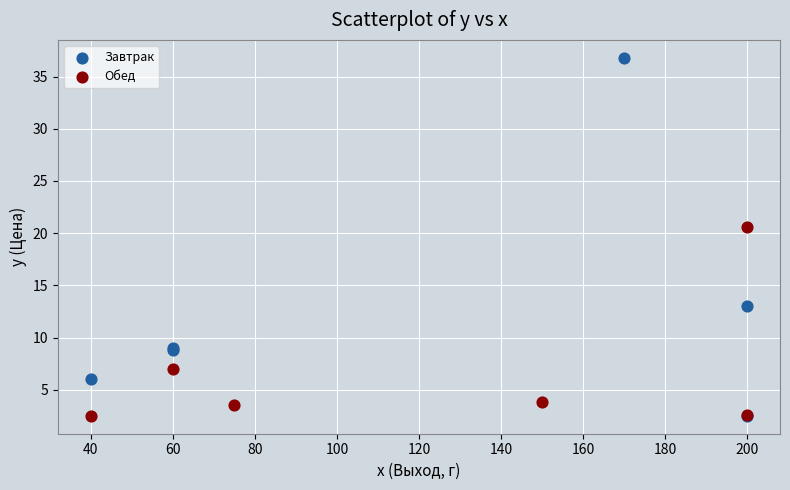

Which series has the largest Y range (max minus min)?

Завтрак